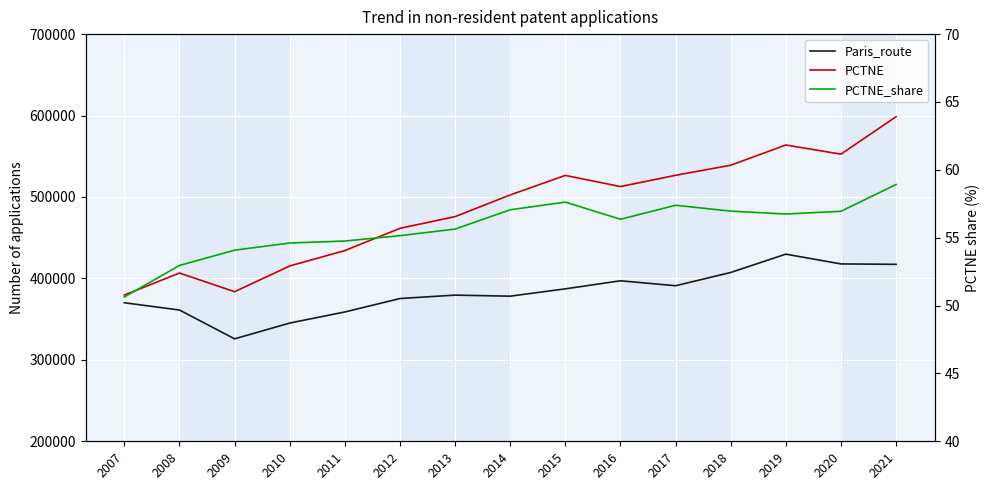

Which category has the lowest value in the Paris_route series?

2009